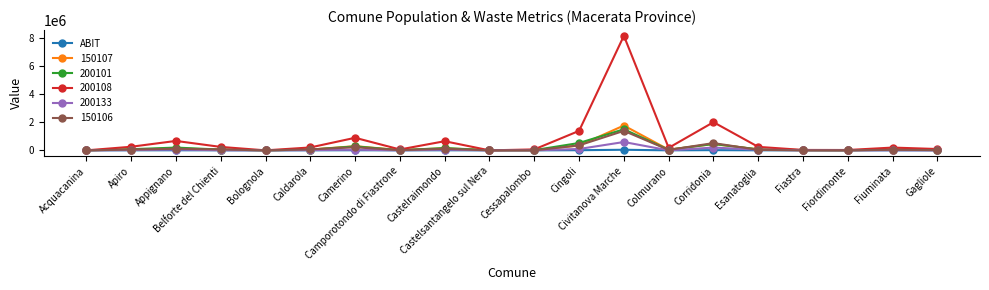

Which series has the widest spread of values?

200108